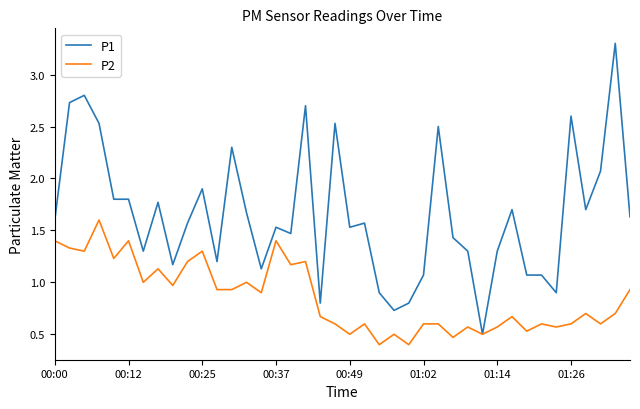

Which series has the widest spread of values?

P1